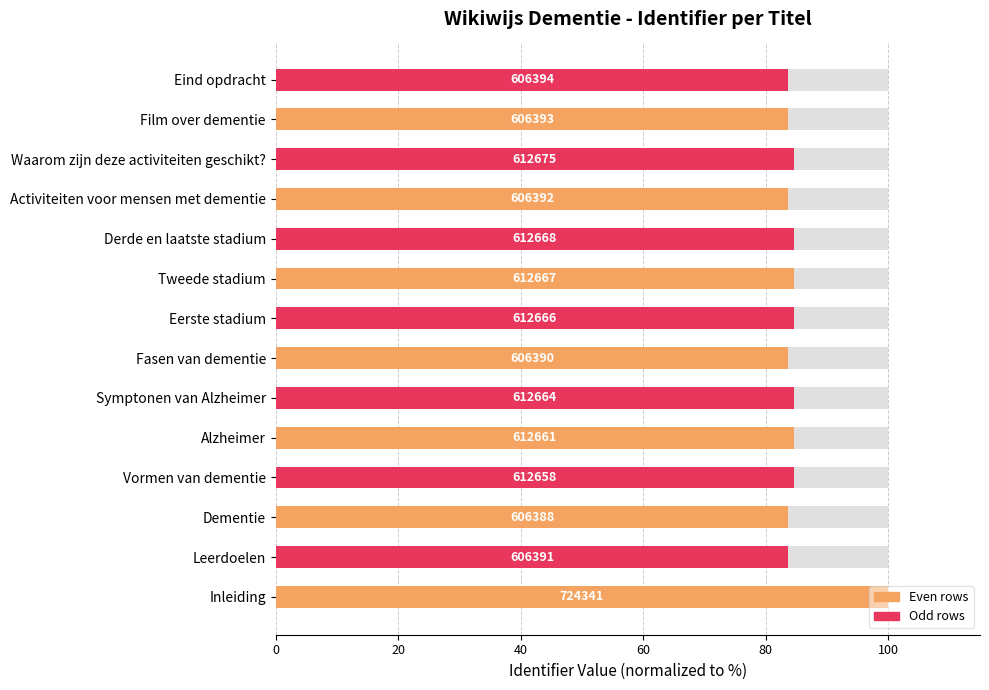

What is the smallest value displayed?

83.7